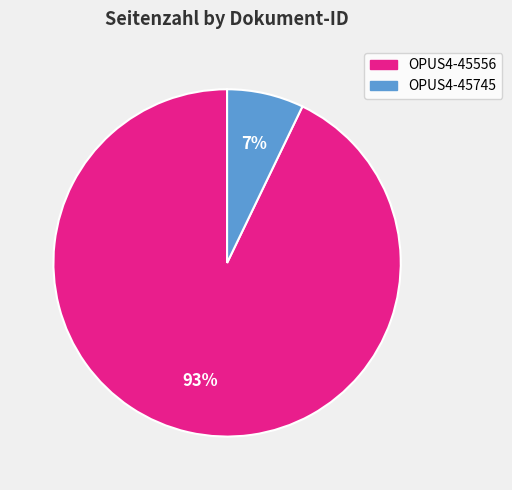

Which category has the smallest portion of the pie?

OPUS4-45745